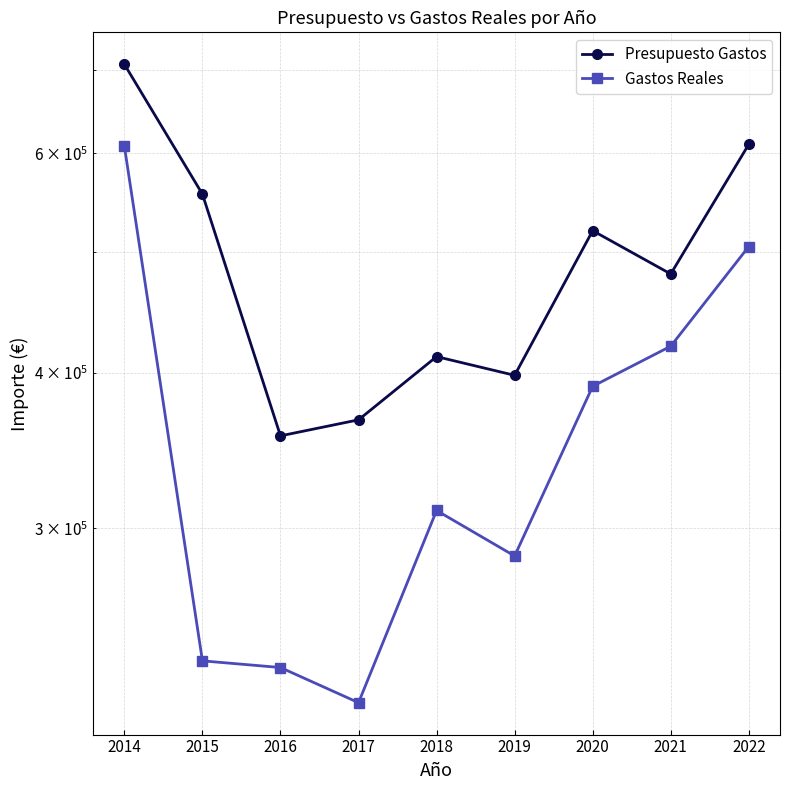

Rank the categories by Presupuesto Gastos value from lowest to highest.

2016, 2017, 2019, 2018, 2021, 2020, 2015, 2022, 2014